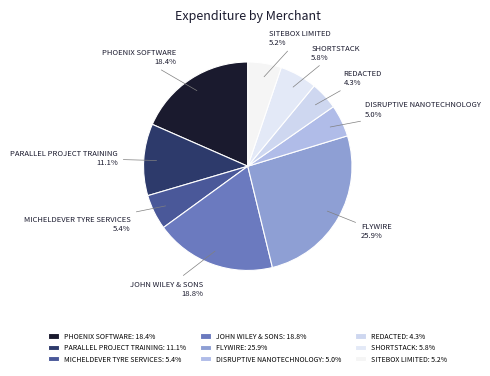

Combined, what portion of the pie is SITEBOX LIMITED and PHOENIX SOFTWARE?

23.6%